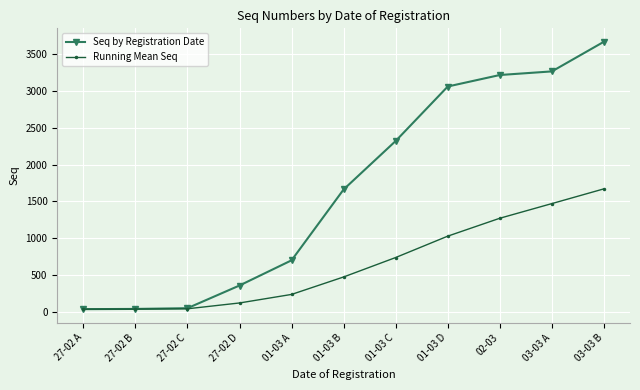

What is the approximate value of Seq by Registration Date at 03-03 A, to the nearest 100?

3300